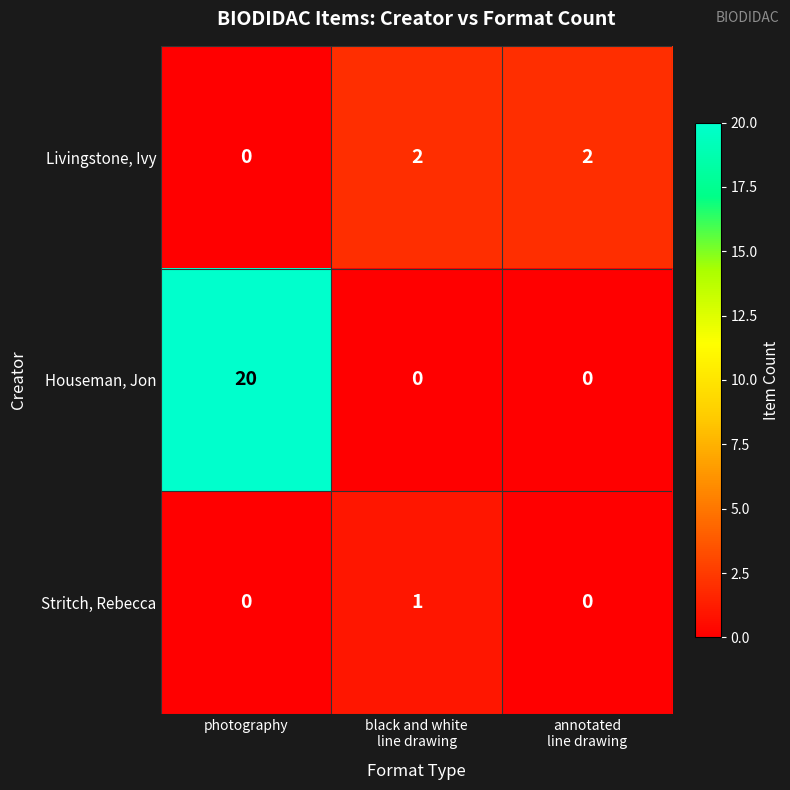

Rank the series by their average value, from highest to lowest.

Houseman, Jon, Livingstone, Ivy, Stritch, Rebecca